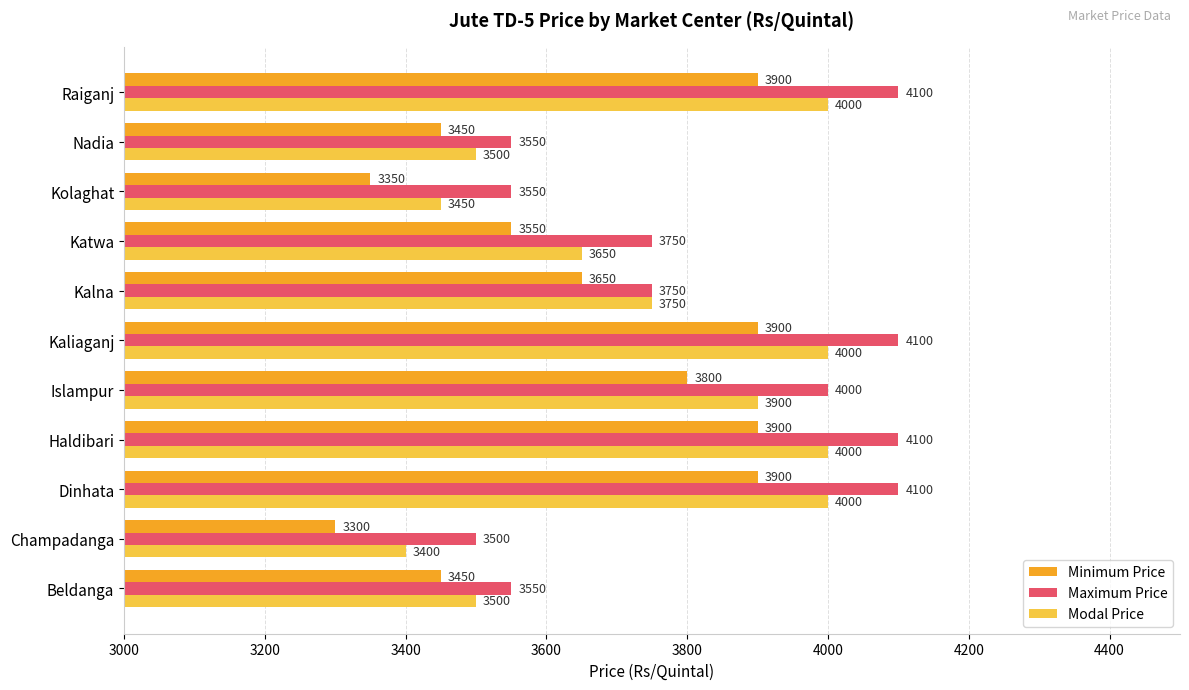

What is the greatest value displayed?

4100